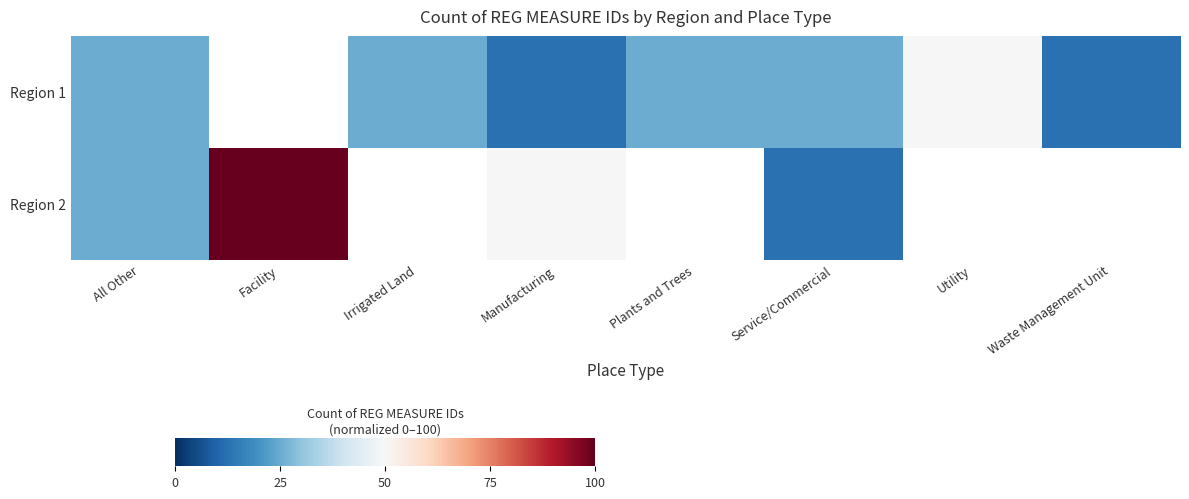

Rank the categories by Region 1 value from highest to lowest.

Facility, Utility, All Other, Irrigated Land, Plants and Trees, Service/Commercial, Manufacturing, Waste Management Unit